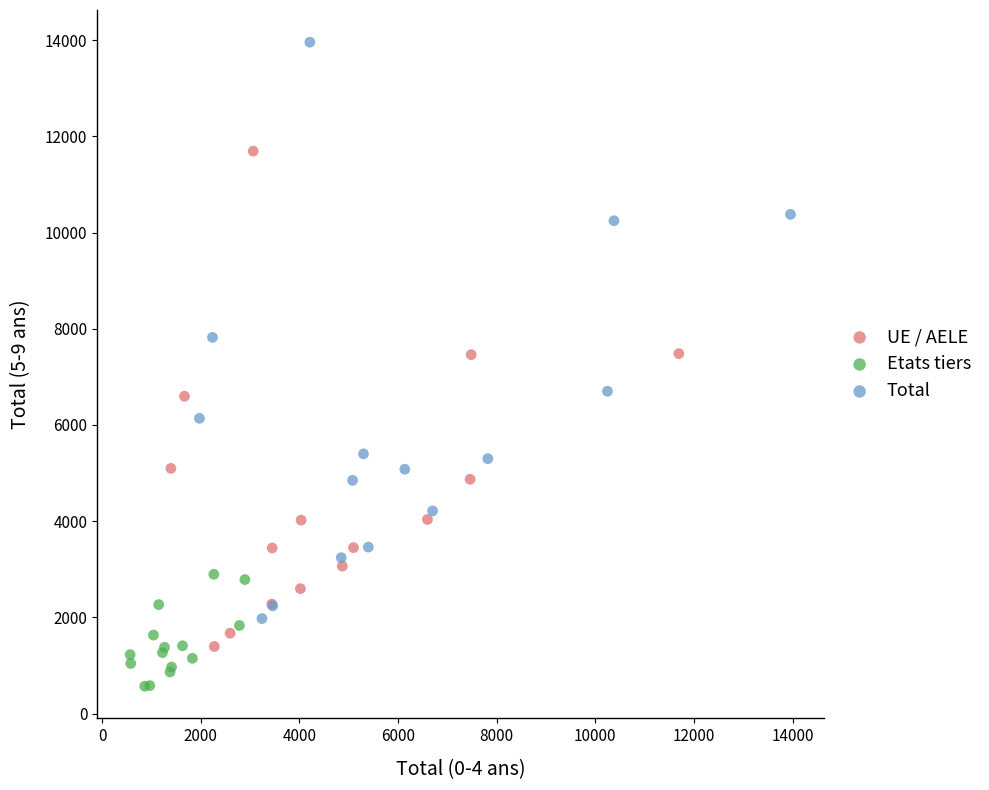

What are all the series names shown in the legend?

UE / AELE, Etats tiers, Total